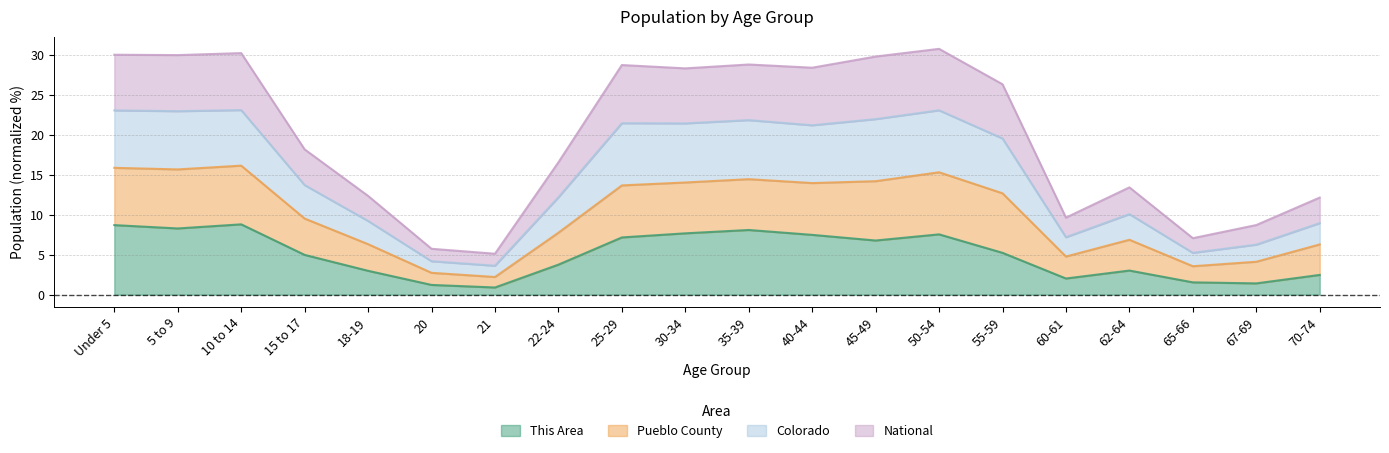

Is it true that This Area equals 2.8 at 55-59?

False